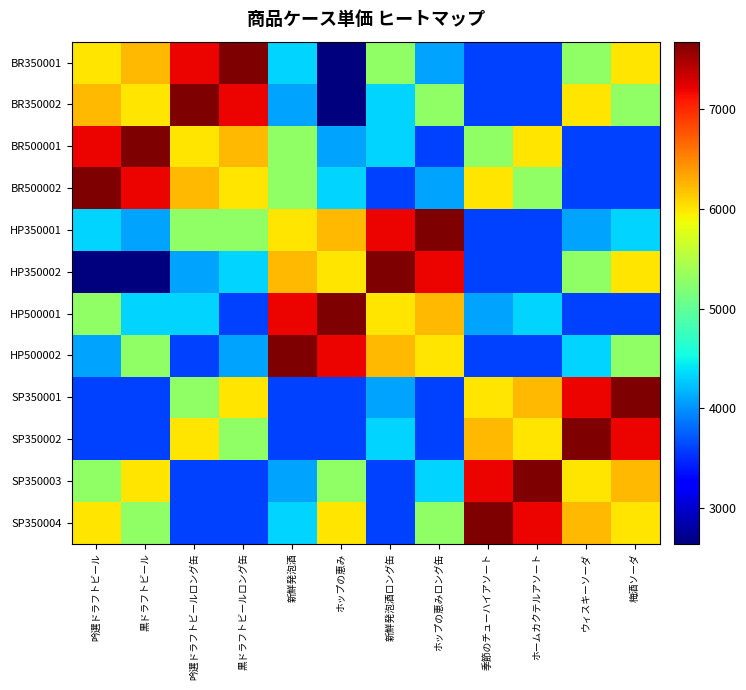

How many categories are shown in the chart?

12